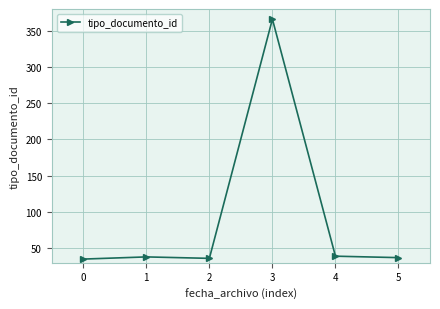

What is the smallest value displayed?

35